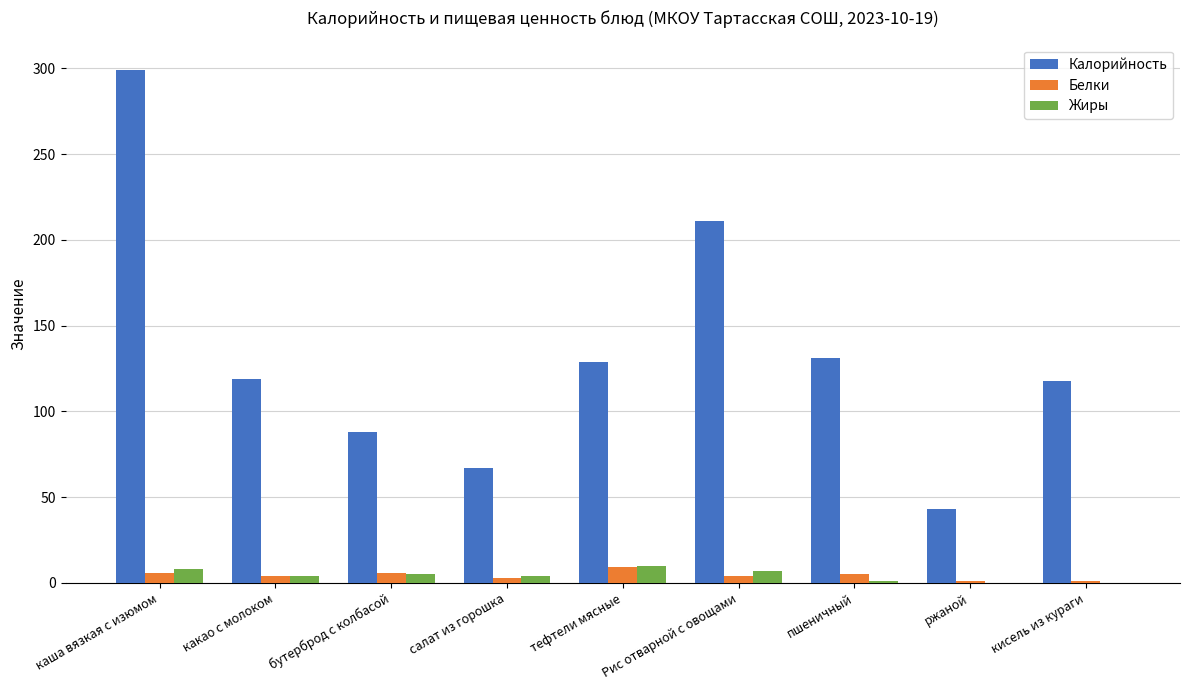

Which series changed the most between какао с молоком and салат из горошка?

Калорийность